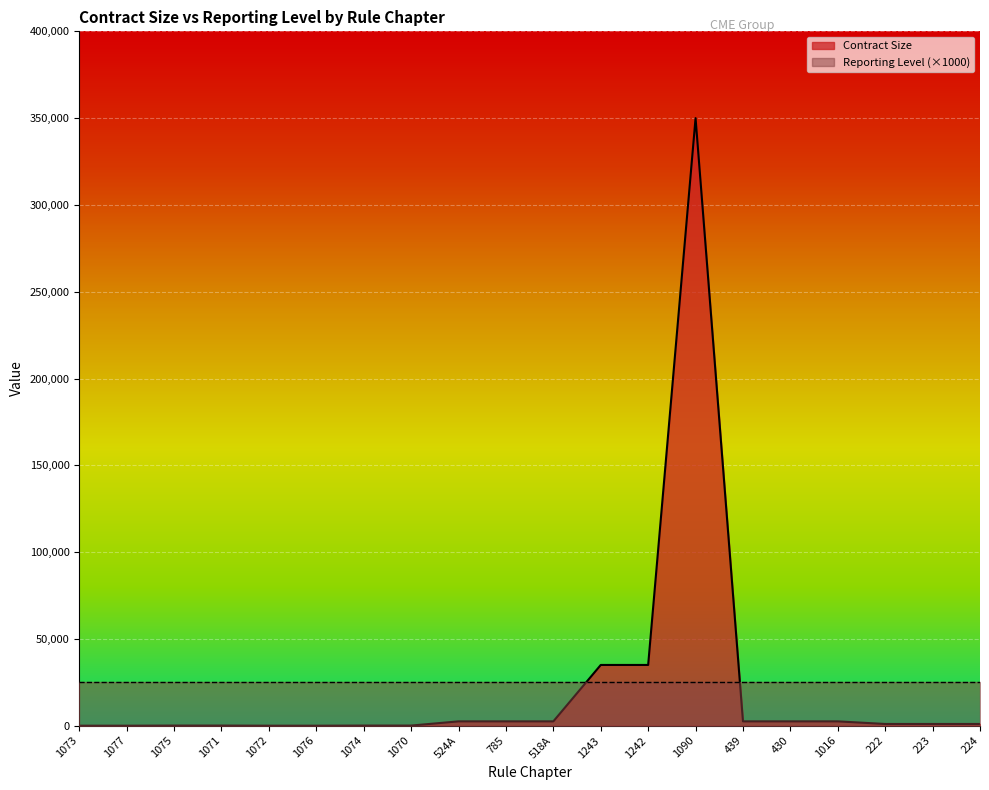

What is the change in value from 1076 to 224?

+995